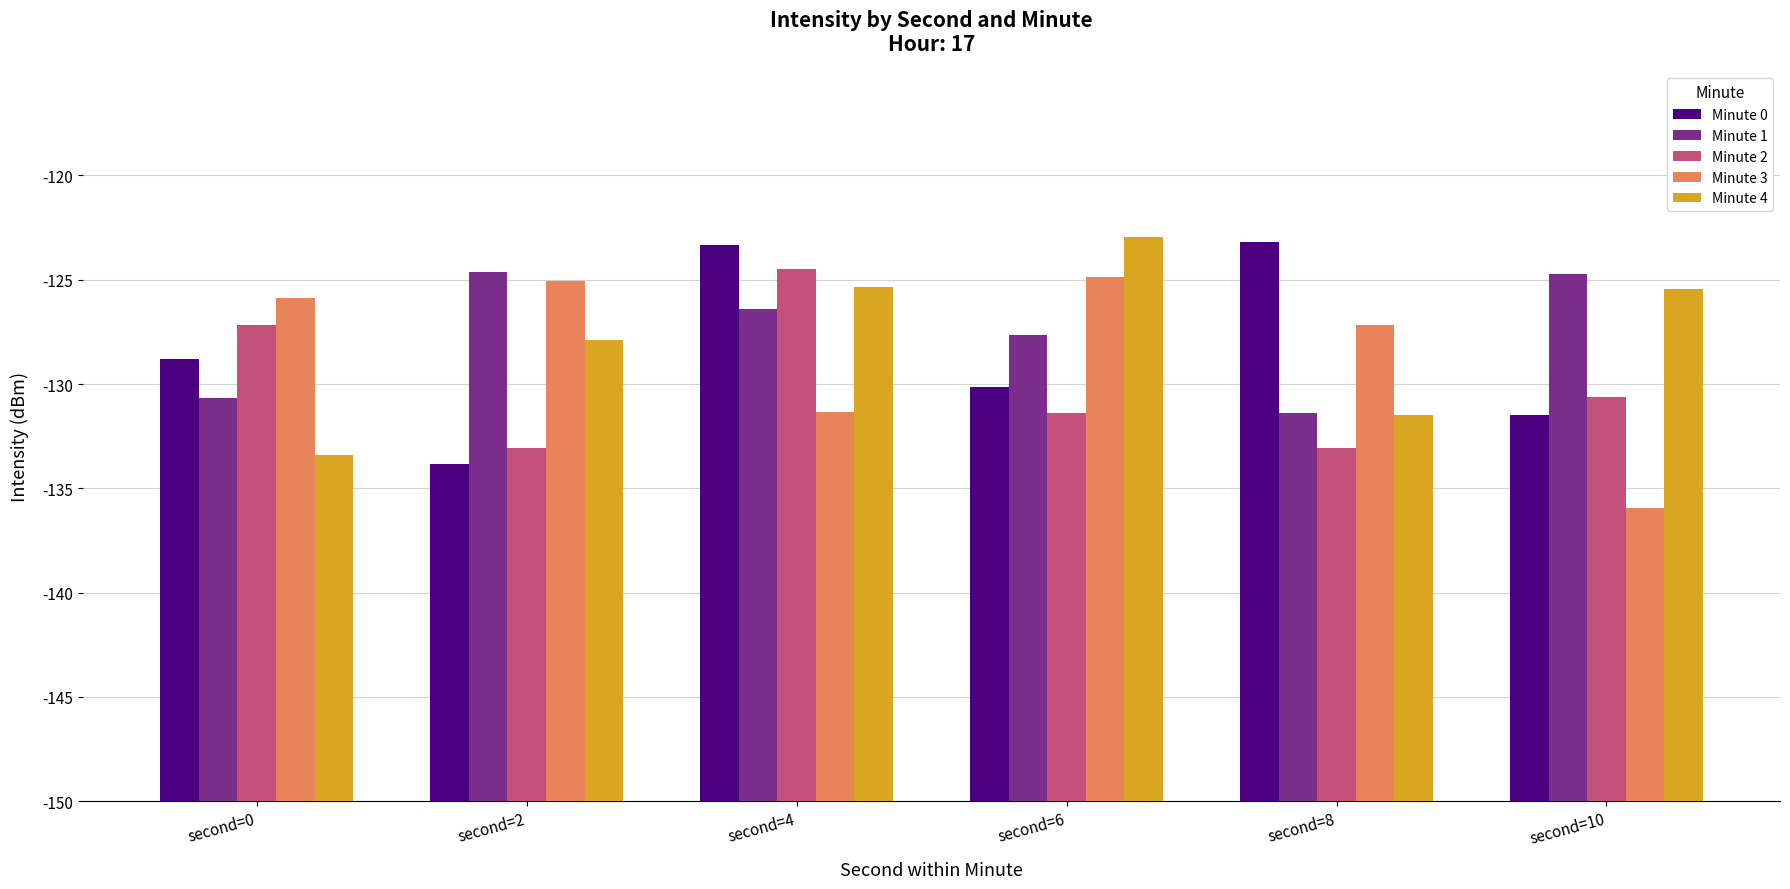

Rank the categories by Minute 4 value from highest to lowest.

second=6, second=4, second=10, second=2, second=8, second=0